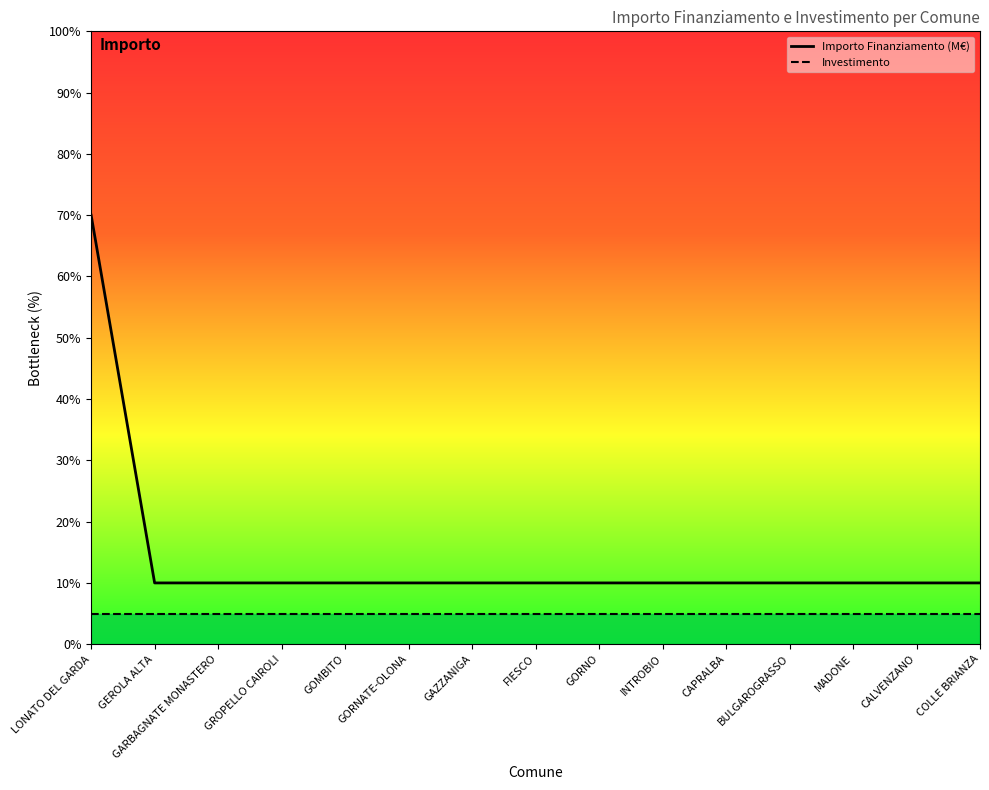

What is the sum of the Importo Finanziamento (M€) values at GARBAGNATE MONASTERO and FIESCO?

20.0